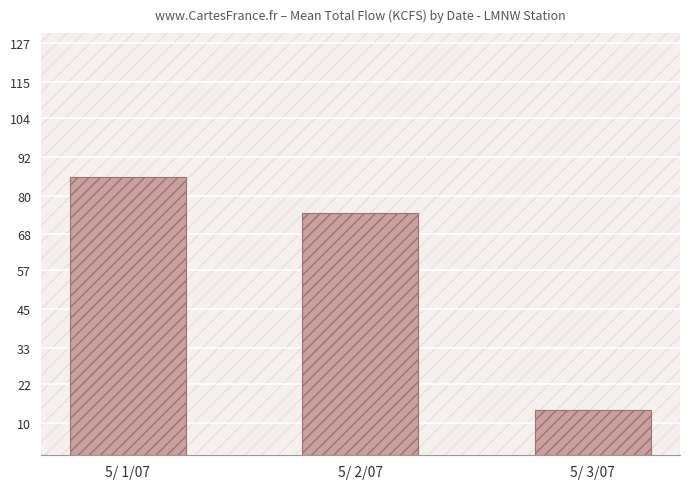

What is the difference between the values at 5/ 2/07 and 5/ 3/07?

60.7